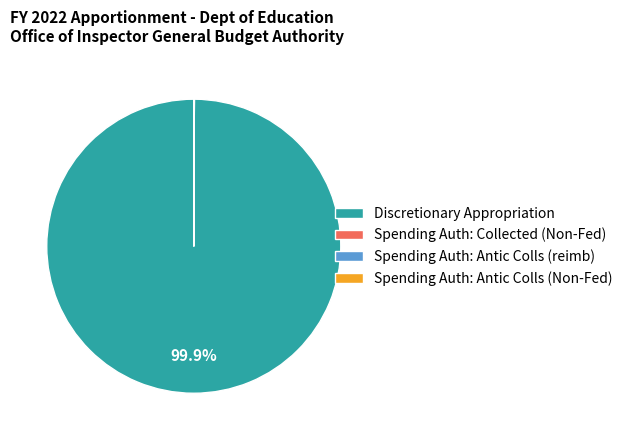

Is Discretionary Appropriation the majority of the pie?

Yes